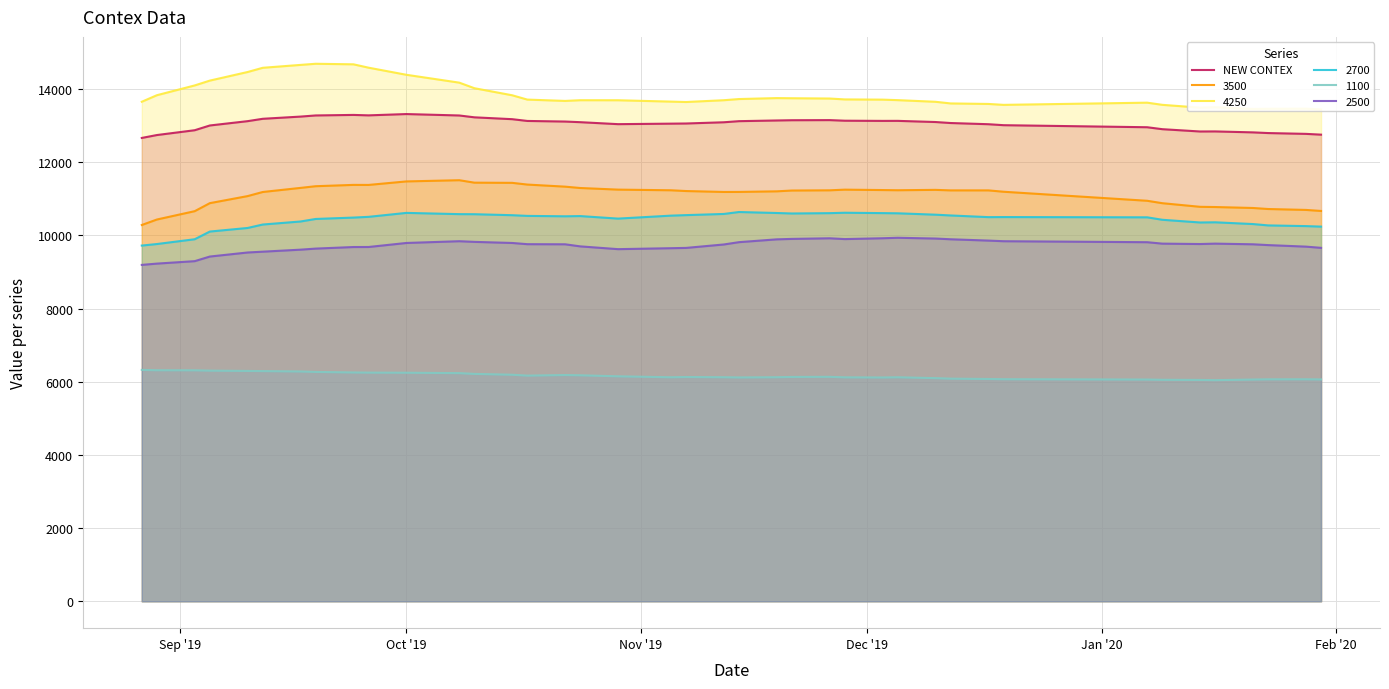

True or false: 3500 and 2500 intersect in this chart.

False